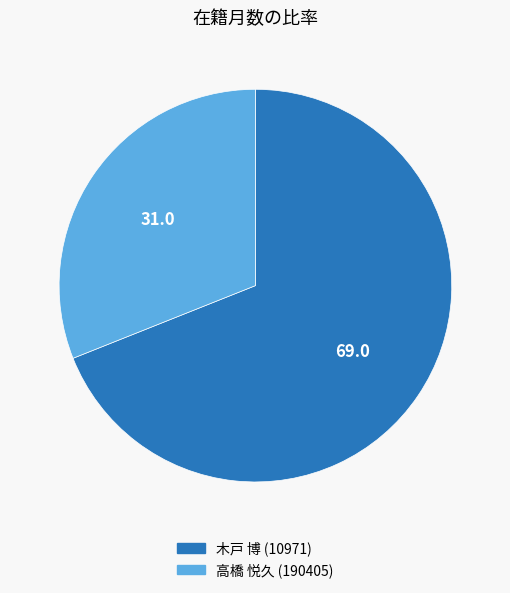

Between 木戸 博 (10971) and 高橋 悦久 (190405), which is larger?

木戸 博 (10971)